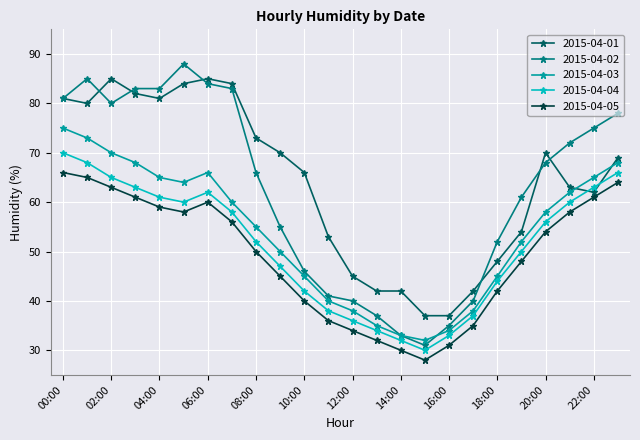

List the series in order of their peak value, highest first.

2015-04-02, 2015-04-01, 2015-04-03, 2015-04-04, 2015-04-05